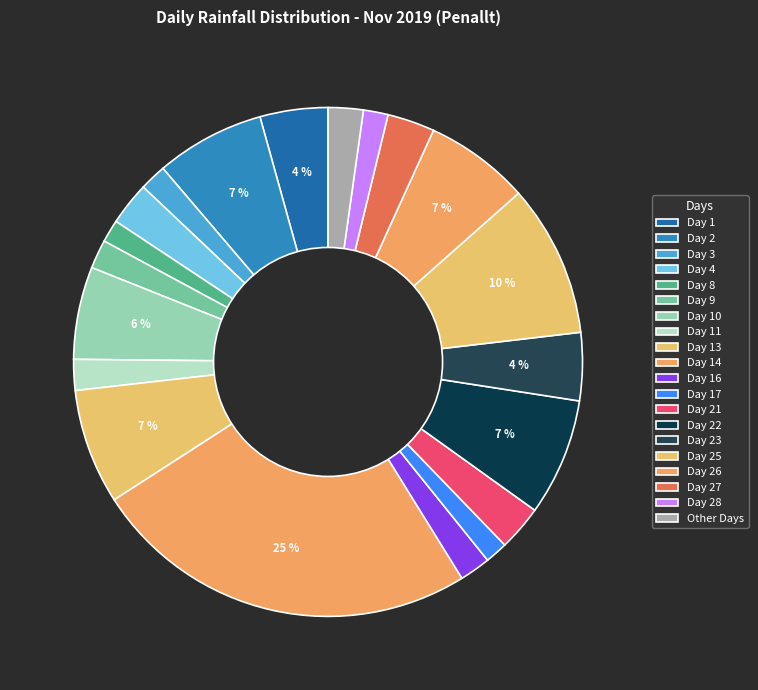

How many slices are in this pie chart?

20